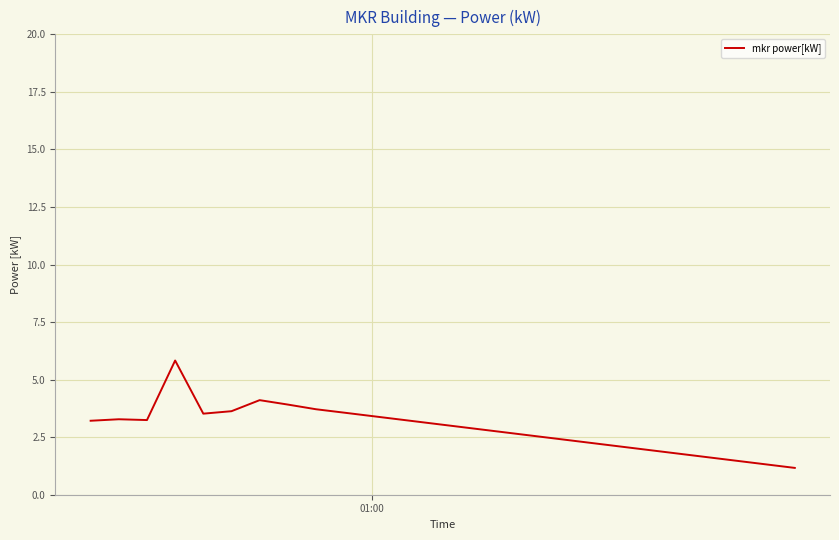

What is the maximum value shown in the chart?

5.8